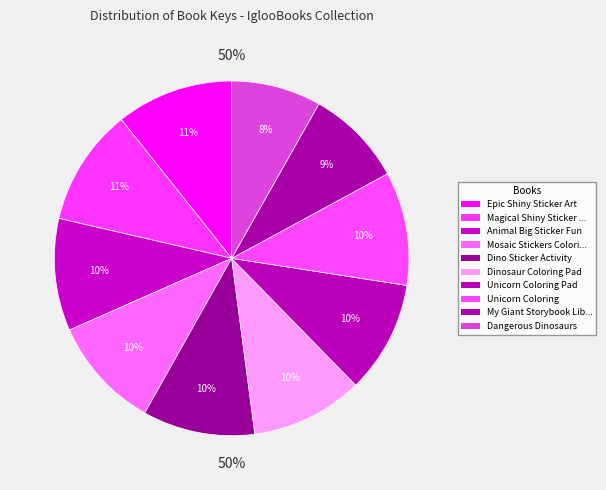

Rank the categories by value from lowest to highest.

Dangerous Dinosaurs, My Giant Storybook Library, Dinosaur Coloring Pad, Unicorn Coloring Pad, Animal Big Sticker Fun, Dino Sticker Activity, Mosaic Stickers Coloring, Unicorn Coloring, Epic Shiny Sticker Art, Magical Shiny Sticker Art